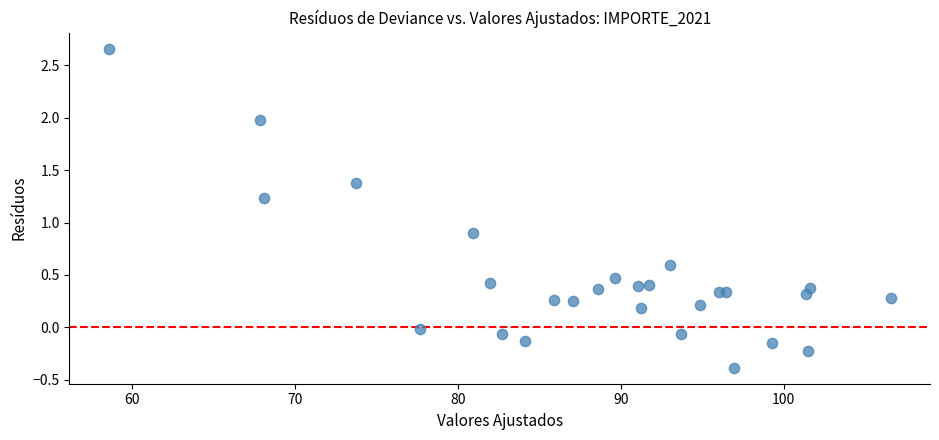

What Y value in the scatter plot is closest to 1?

0.9